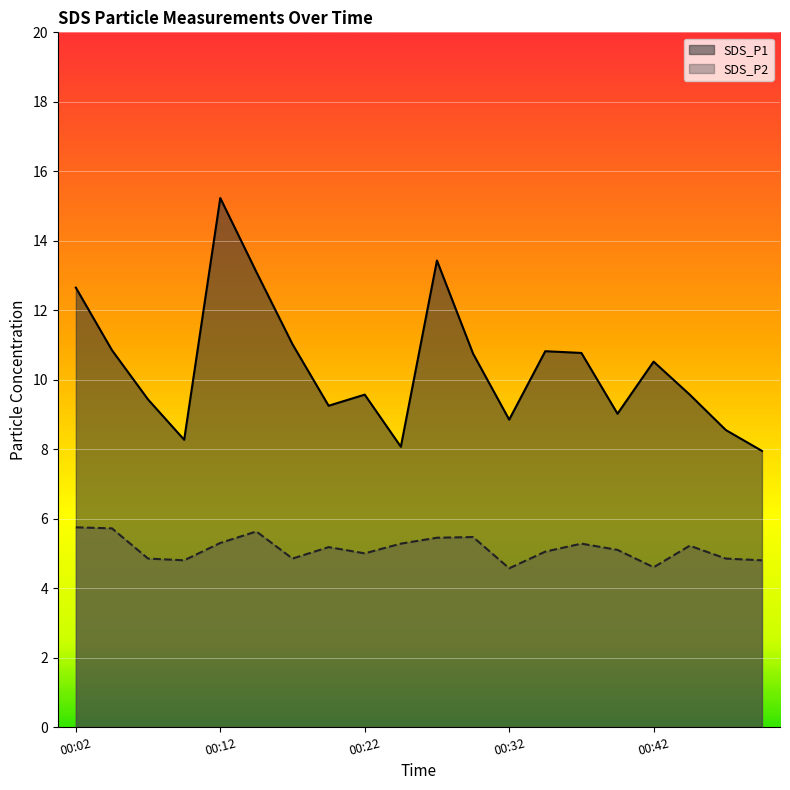

True or false: SDS_P2 and SDS_P1 cross at least once.

False